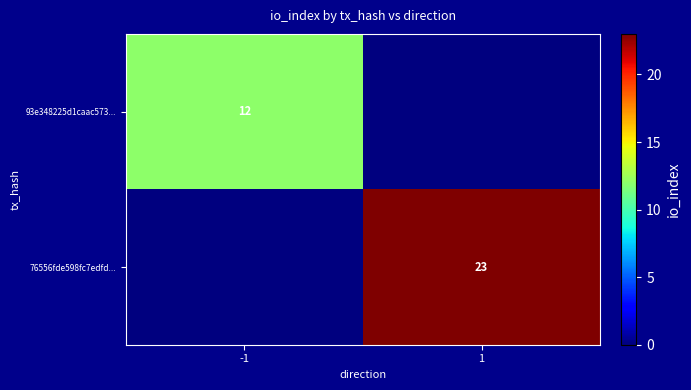

Is it true that 76556fde598fc7edfd... equals 33 at 1?

False